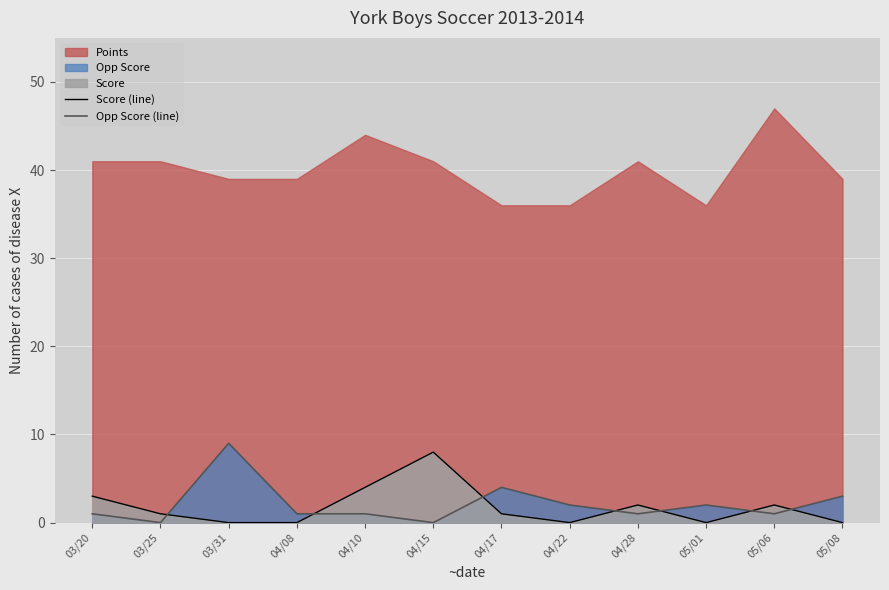

At which label does Score (line) reach its peak?

04/15